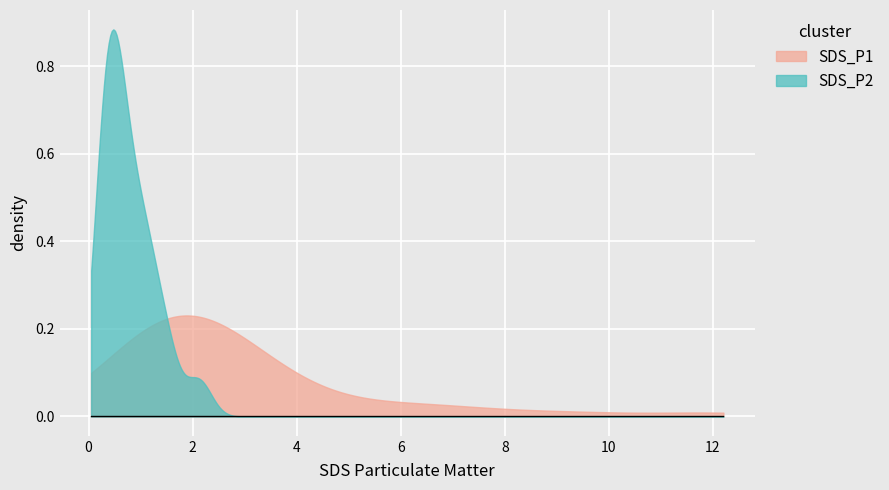

How many distinct data groups are displayed?

2